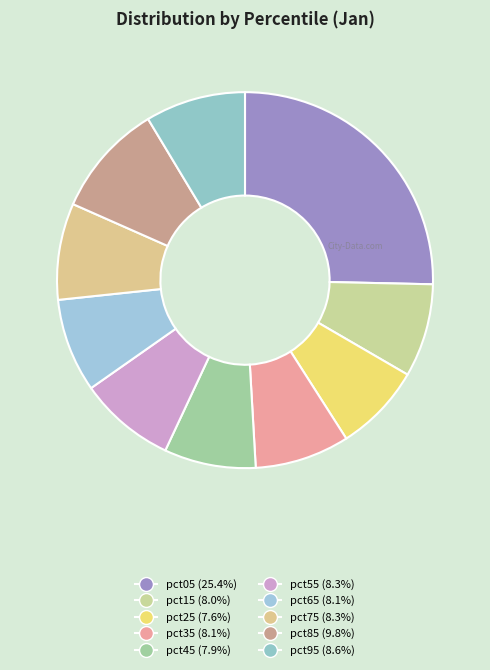

To the nearest percent, what percentage of the pie is pct15?

8%